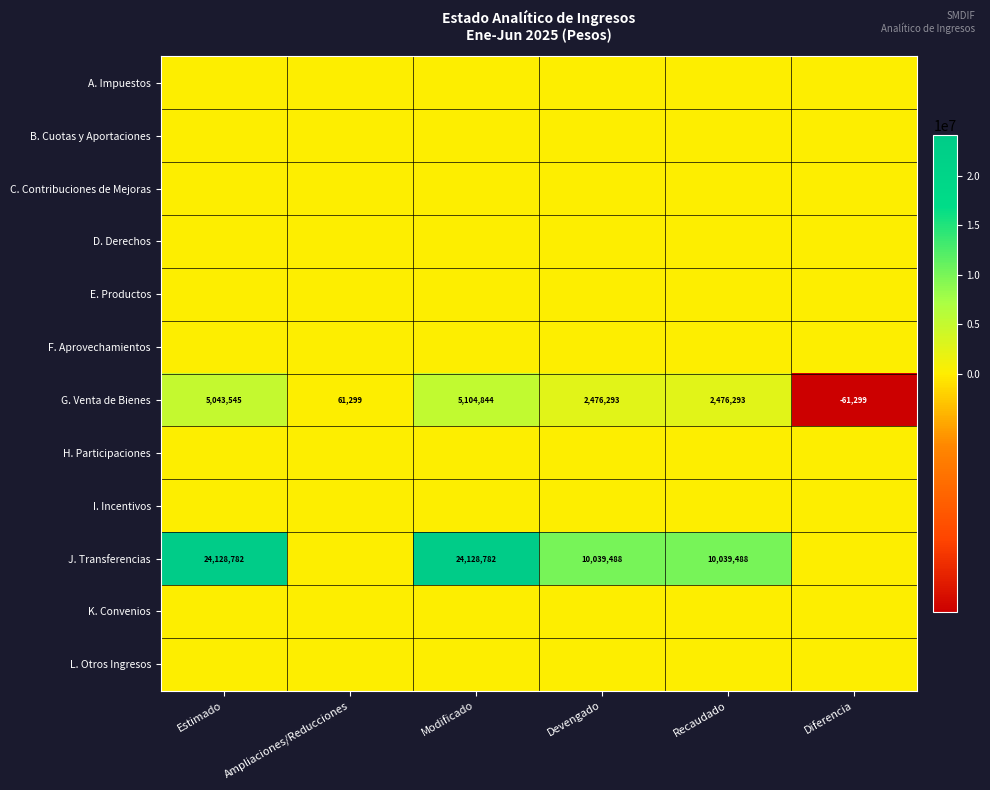

What is the average value of the G. Venta de Bienes series?

2516829